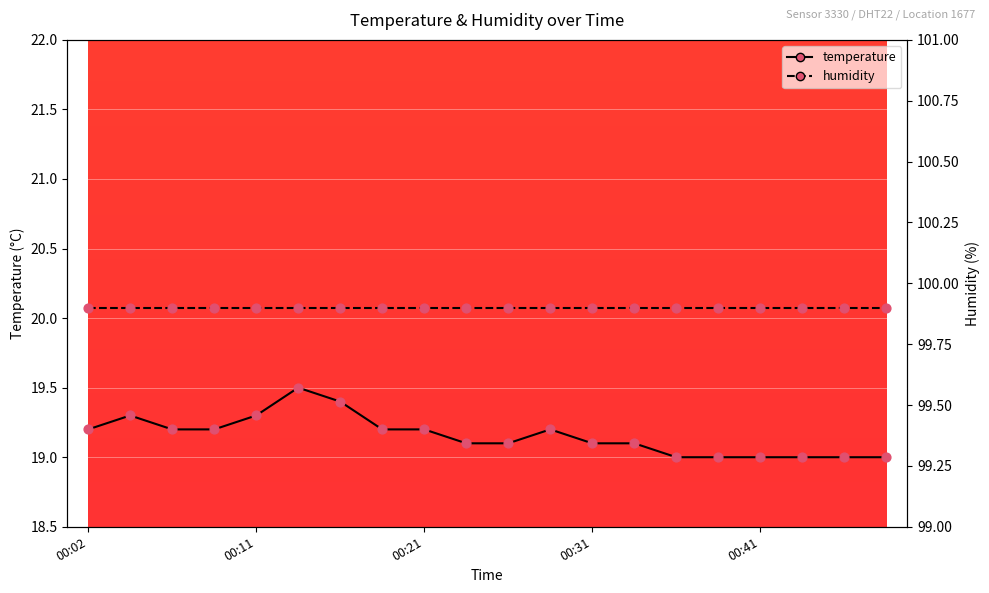

At which category is the sum across all series the highest?

5